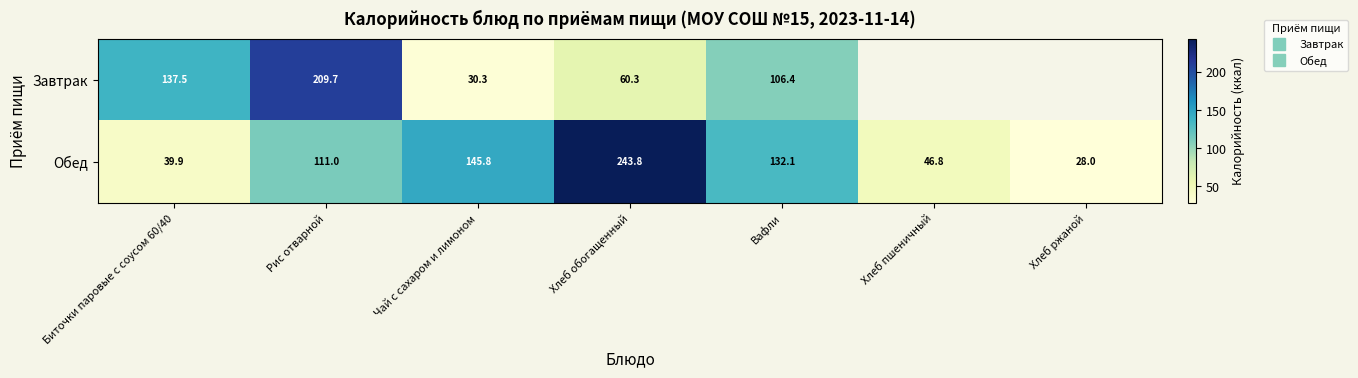

Rank the series at Рис отварной from lowest to highest value.

Обед, Завтрак